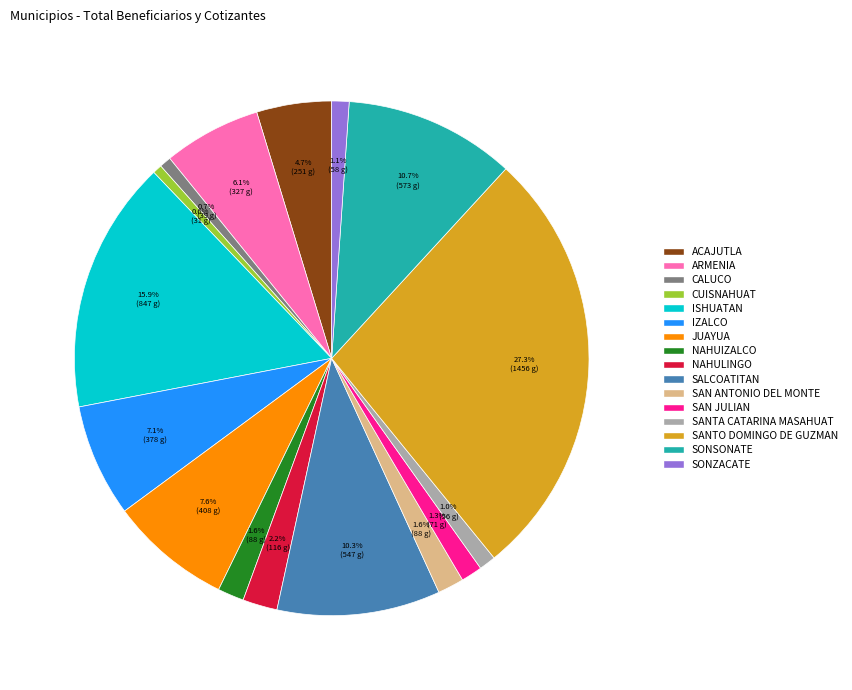

How many slices are in this pie chart?

16